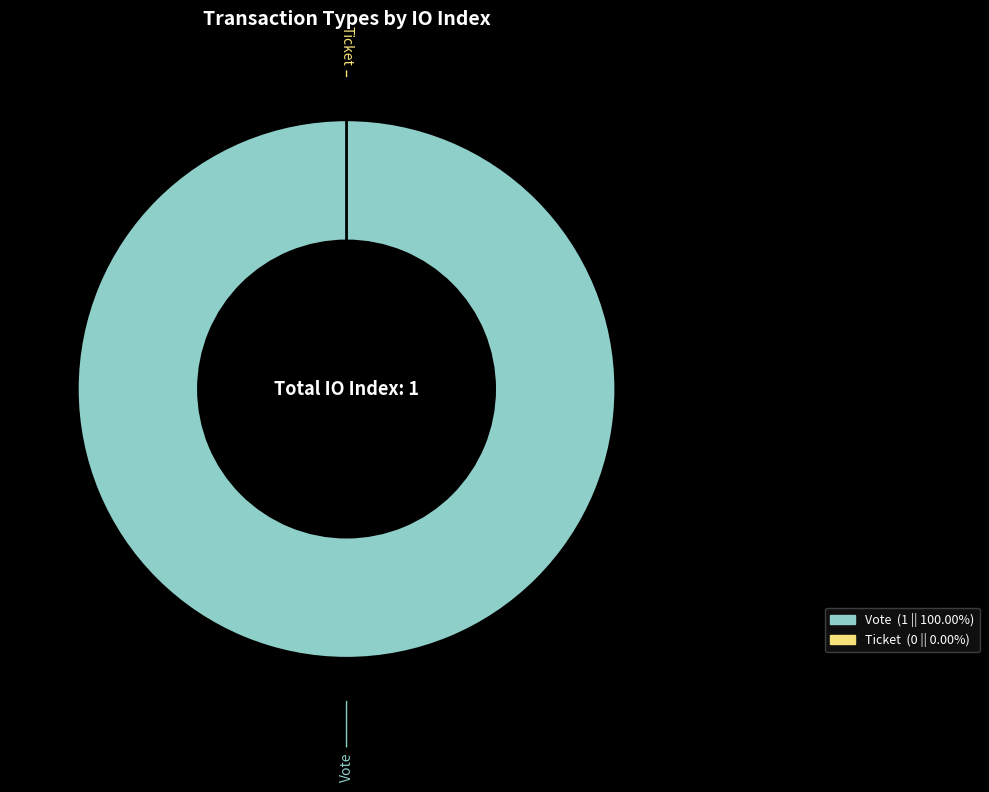

Count the number of slices in the pie.

2